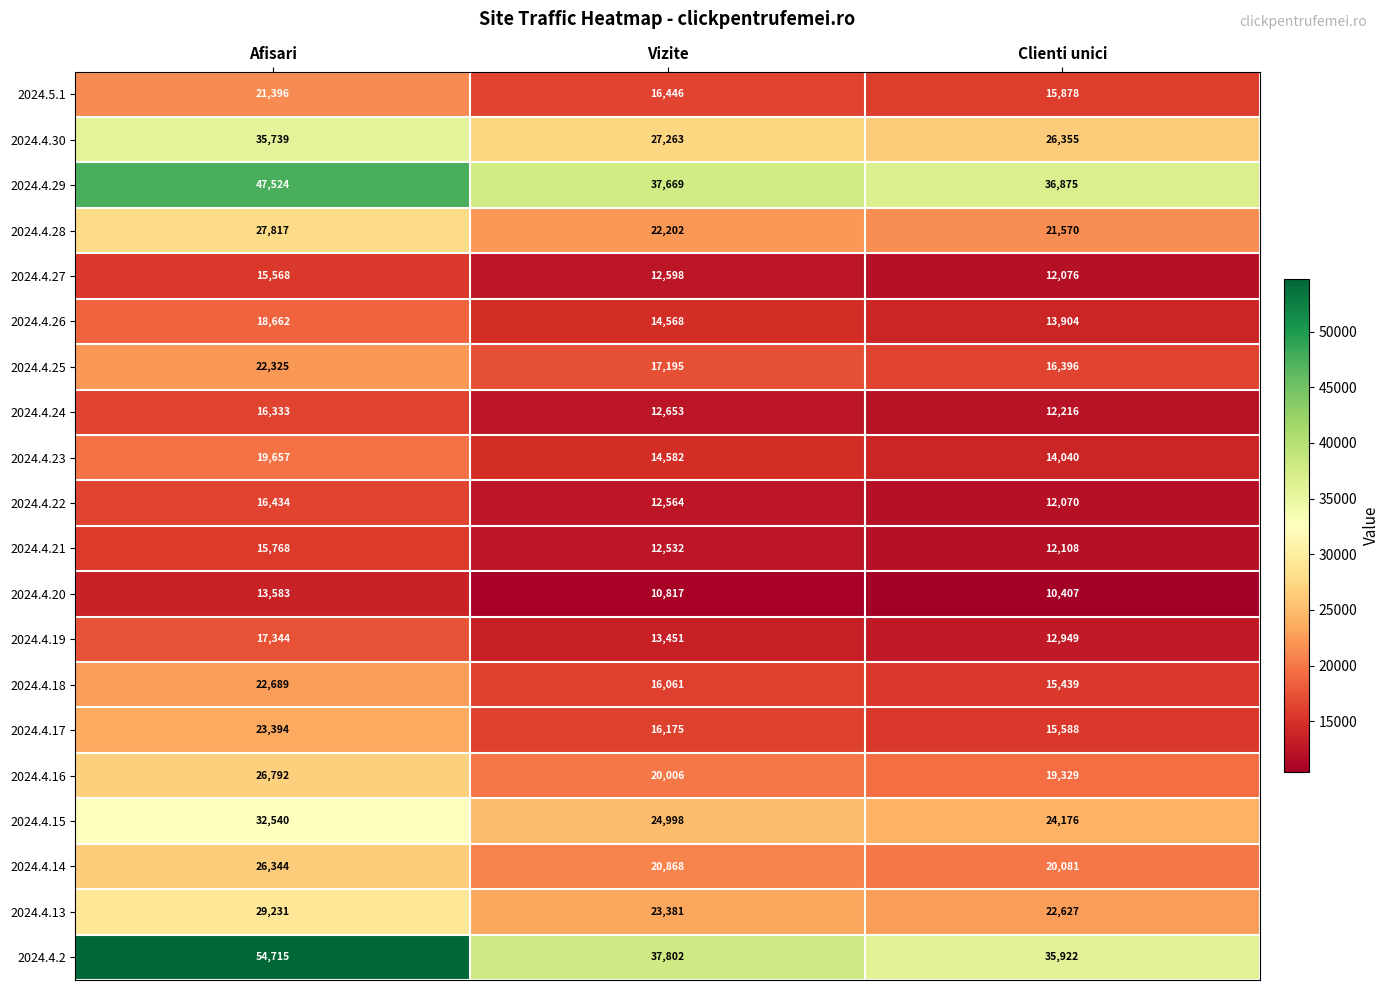

Rank the series at Clienti unici from lowest to highest value.

2024.4.20, 2024.4.22, 2024.4.27, 2024.4.21, 2024.4.24, 2024.4.19, 2024.4.26, 2024.4.23, 2024.4.18, 2024.4.17, 2024.5.1, 2024.4.25, 2024.4.16, 2024.4.14, 2024.4.28, 2024.4.13, 2024.4.15, 2024.4.30, 2024.4.2, 2024.4.29